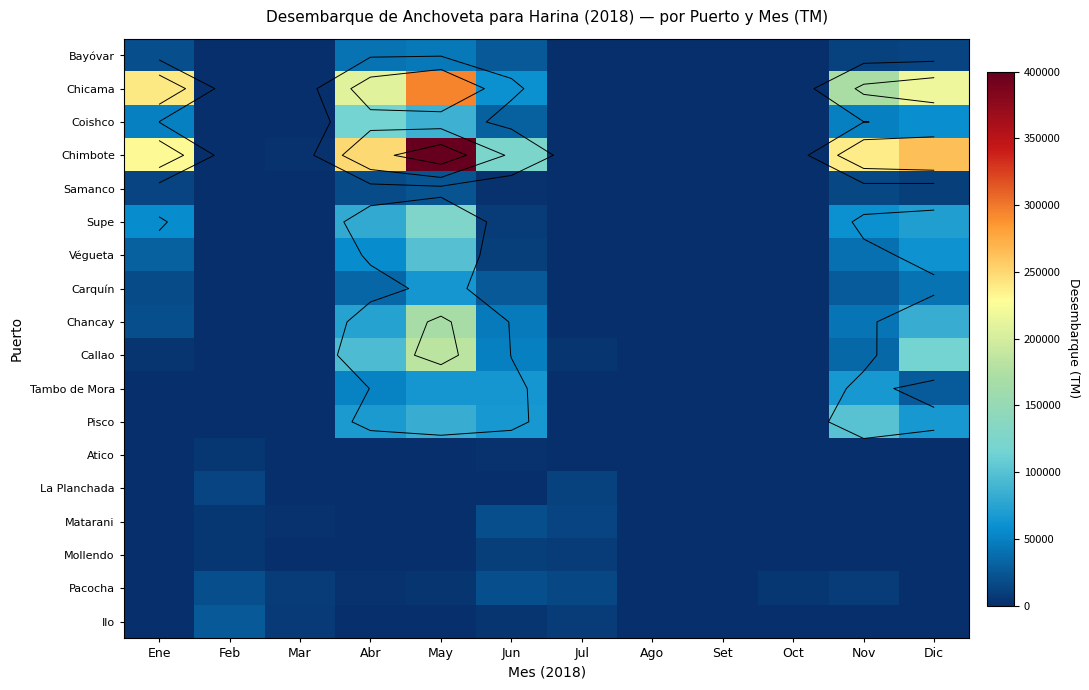

What is the sum of all Chancay values?

433143.9